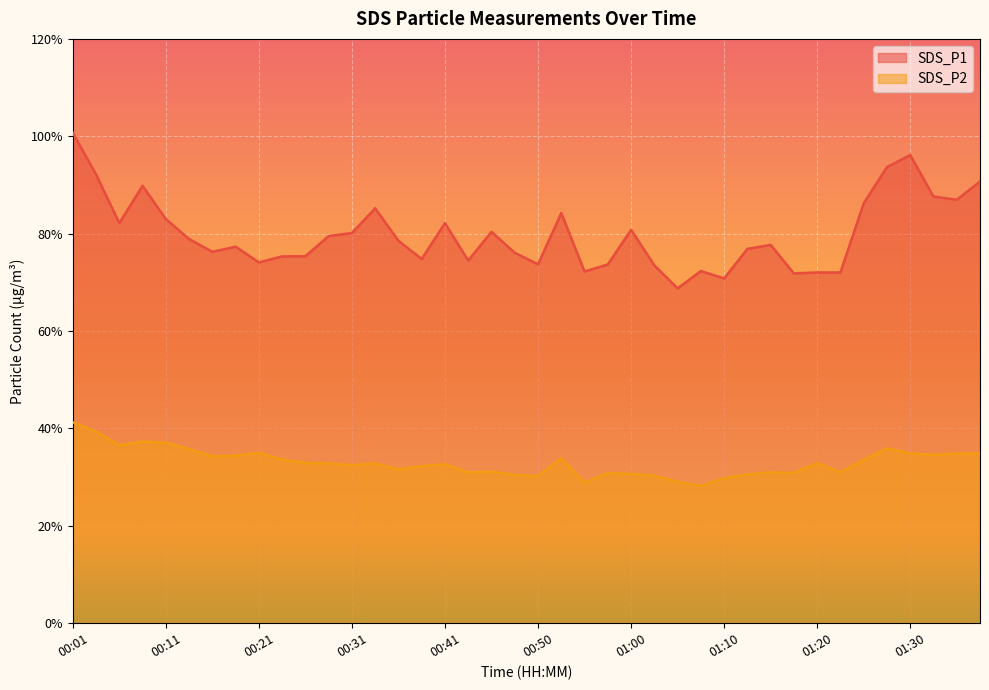

Rank the series by their maximum value, from highest to lowest.

SDS_P1, SDS_P2